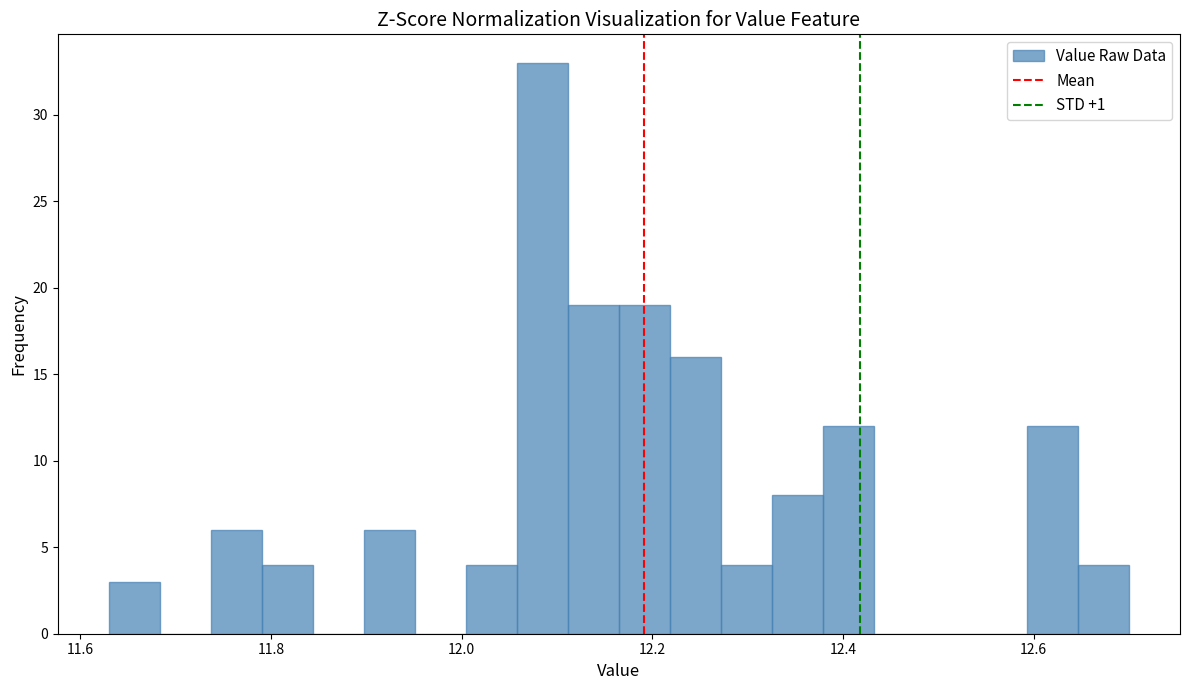

Around what value on the x-axis is the tallest bar? Give the approximate position of its centre, as read against the axis.

12.08